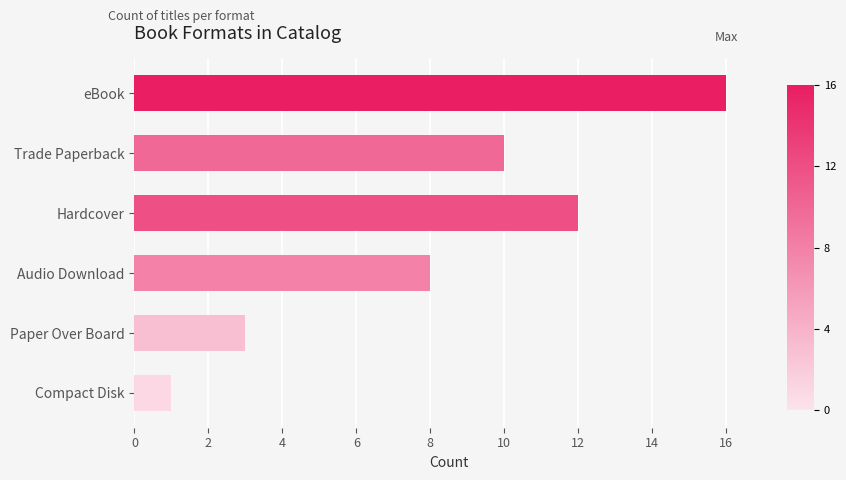

What is the difference between the second highest and minimum values?

11